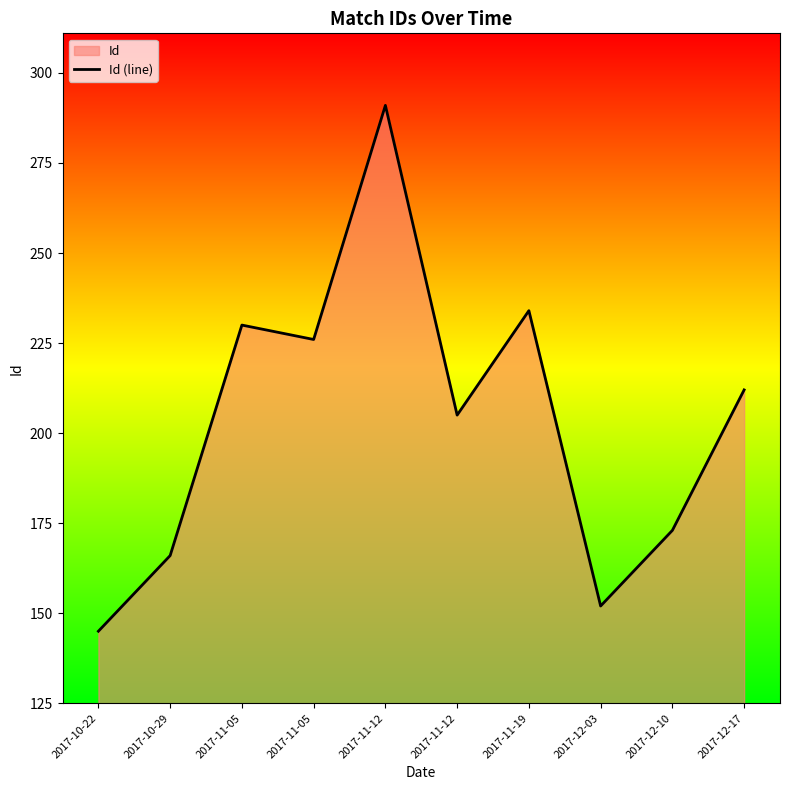

Reading left to right, extract all data points from this chart.

145	166	230	226	291	205	234	152	173	212